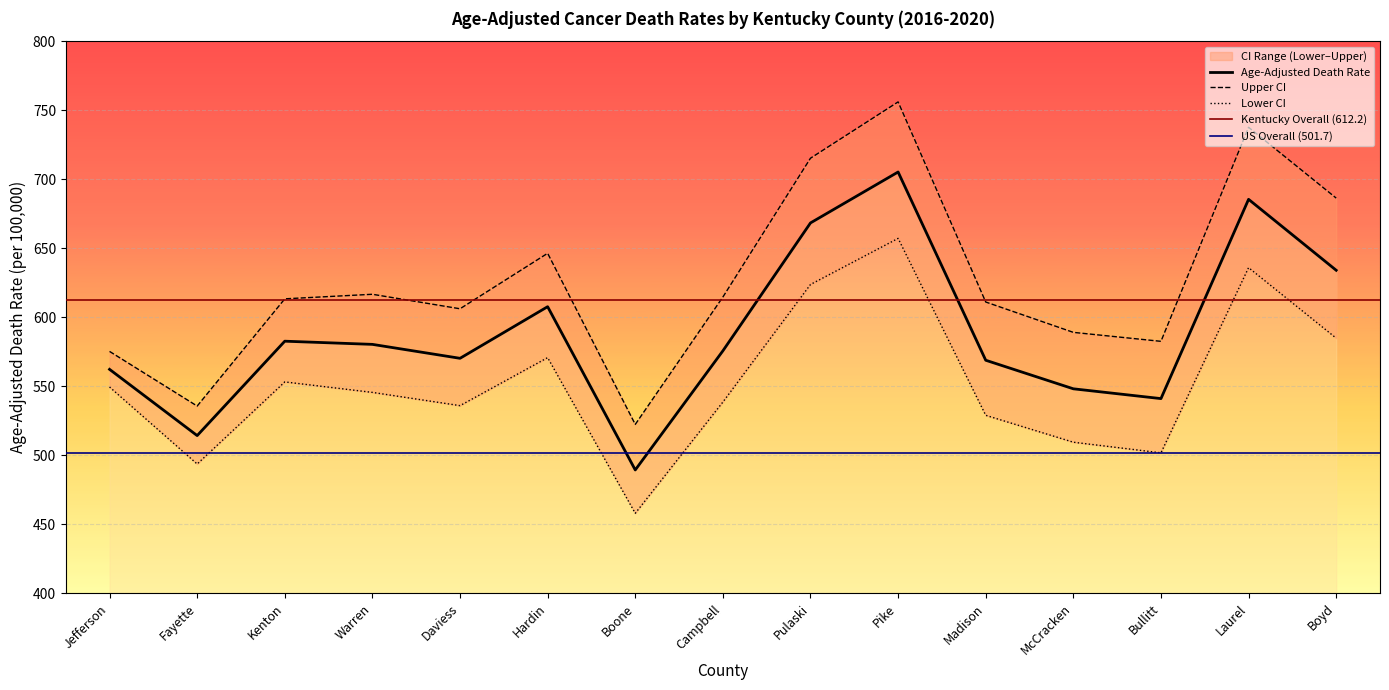

Is it true that Age-Adjusted Death Rate equals 582.6 at Kenton?

True